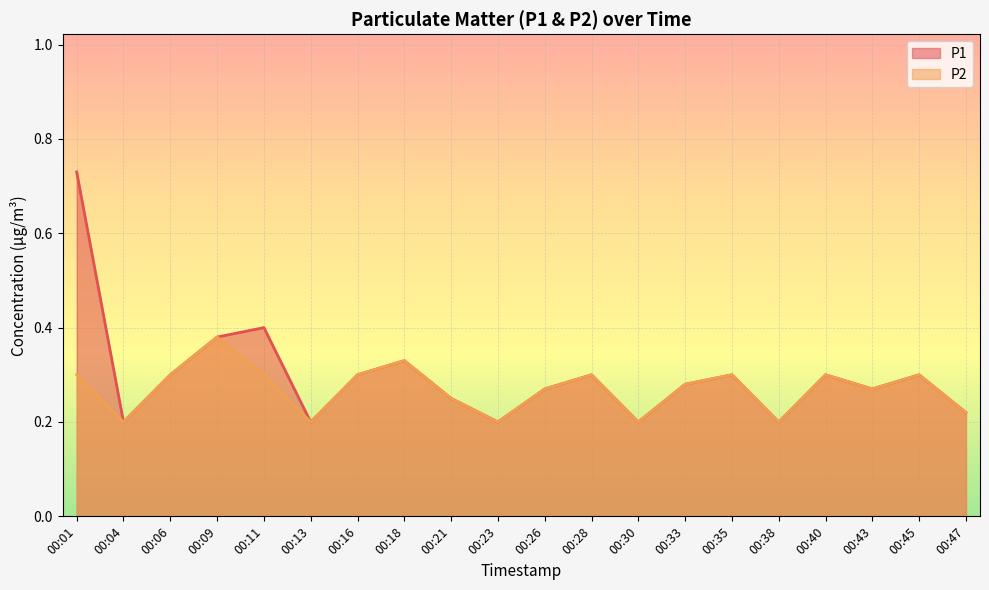

Where is P1 nearest to the value 0?

00:04